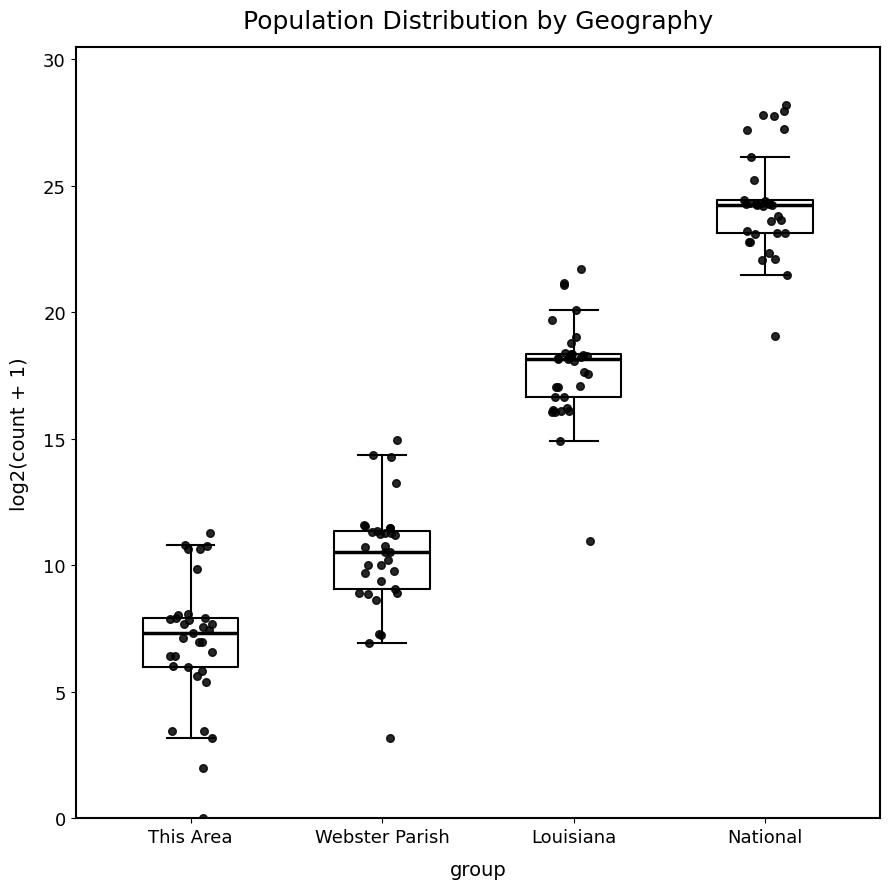

Where is the lower edge of the box for This Area on the y-axis? The values are not printed on the chart, so give them approximately, as read against the axis.

6.0